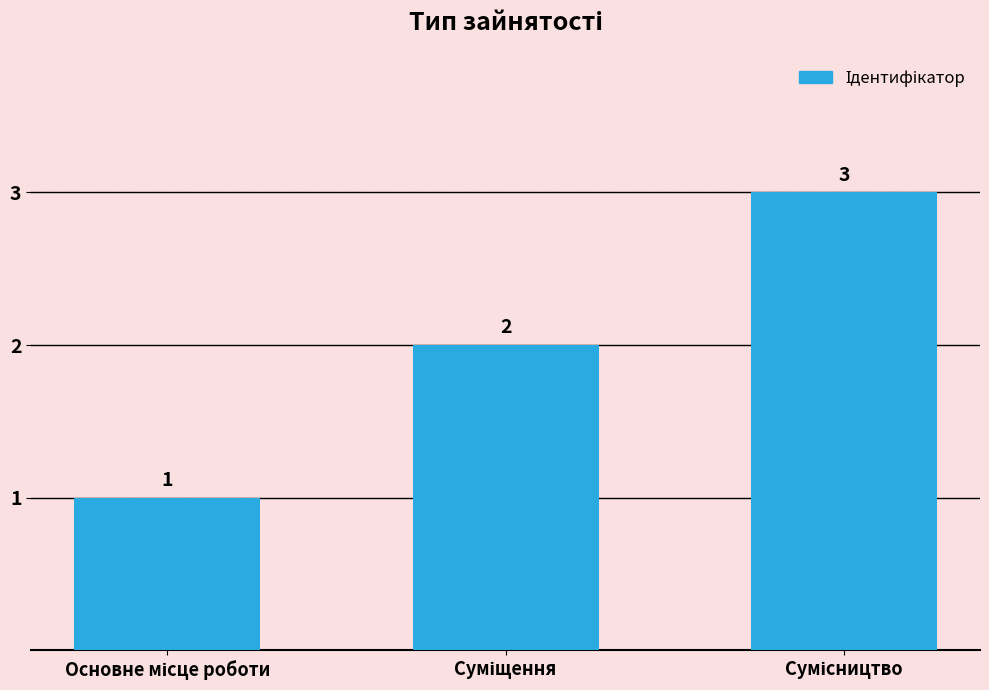

What is the minimum value shown in the chart?

1